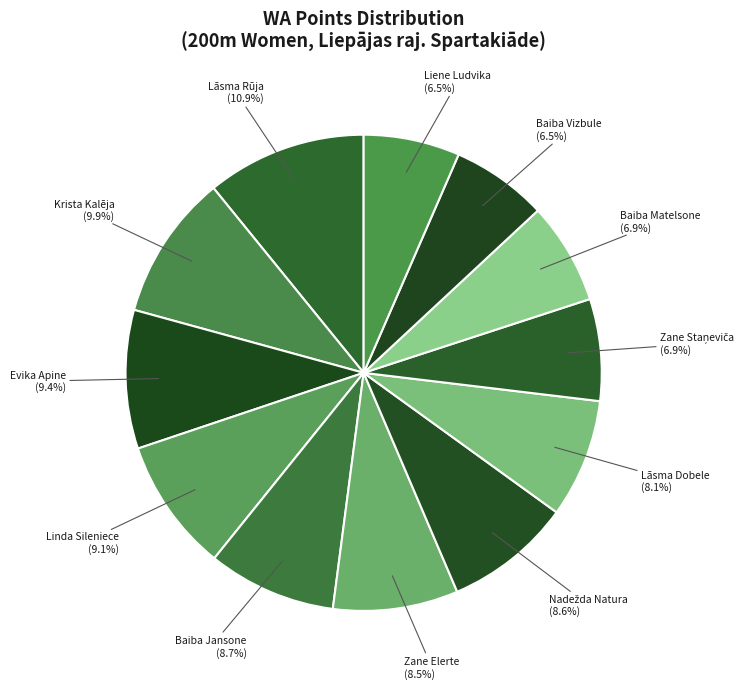

Which slice is the smallest?

Baiba Vizbule